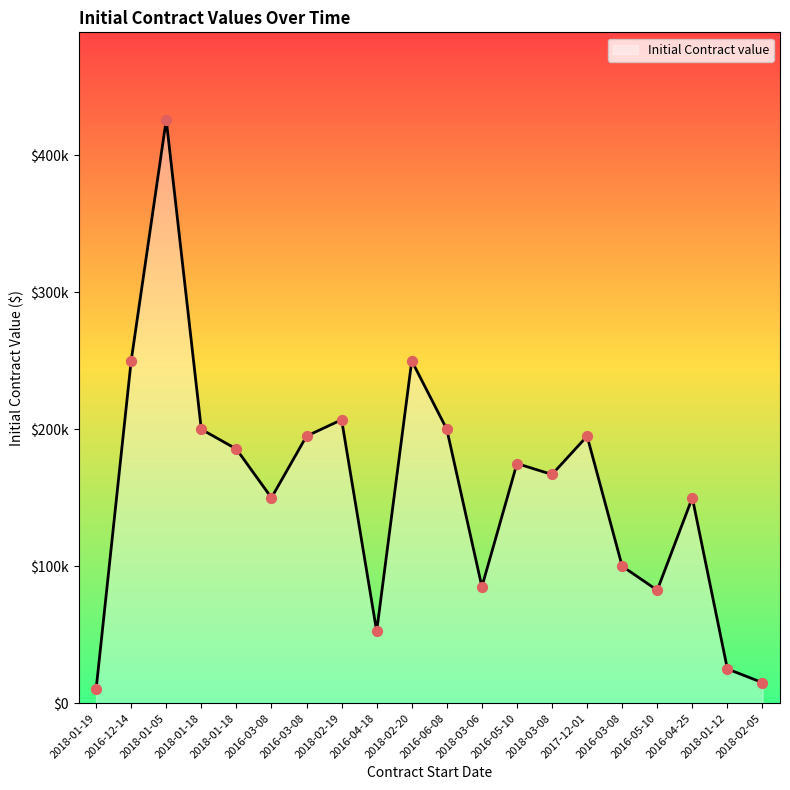

Is this an area chart (filled region under the line)?

Yes